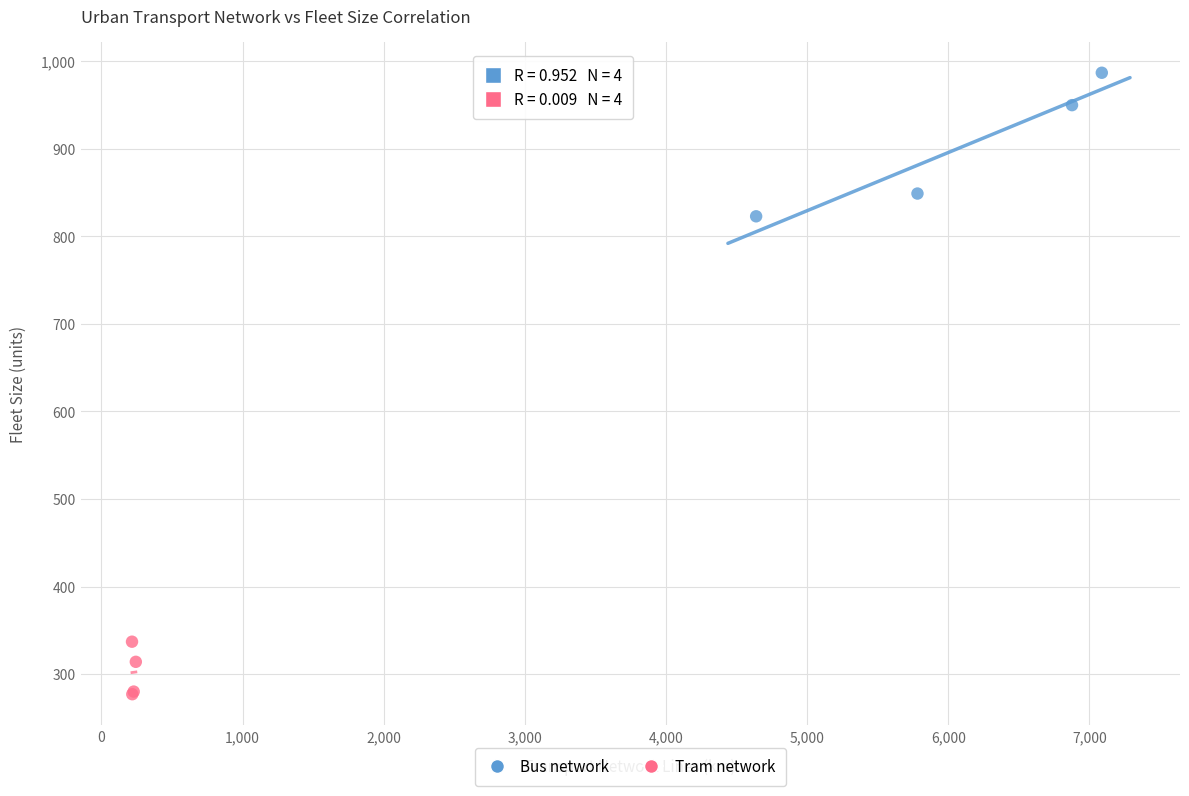

Which series reaches the maximum Y coordinate?

Bus network